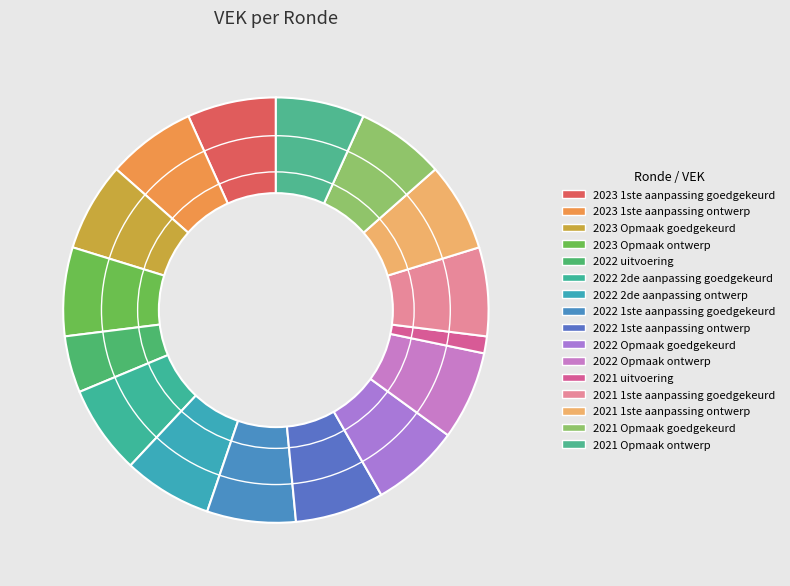

How many slices are in this pie chart?

16